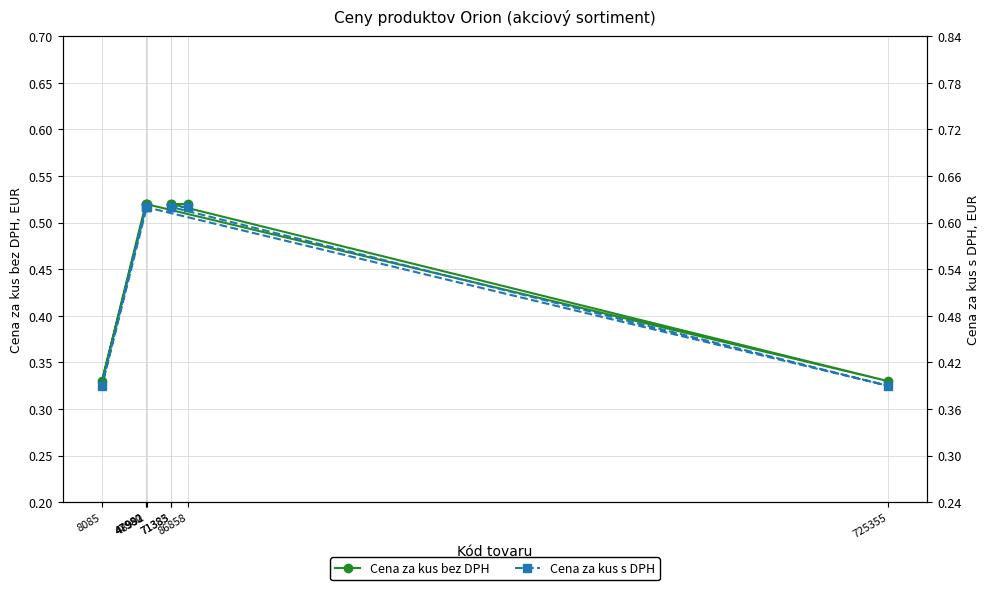

At which category does the chart reach its minimum across all series?

725355